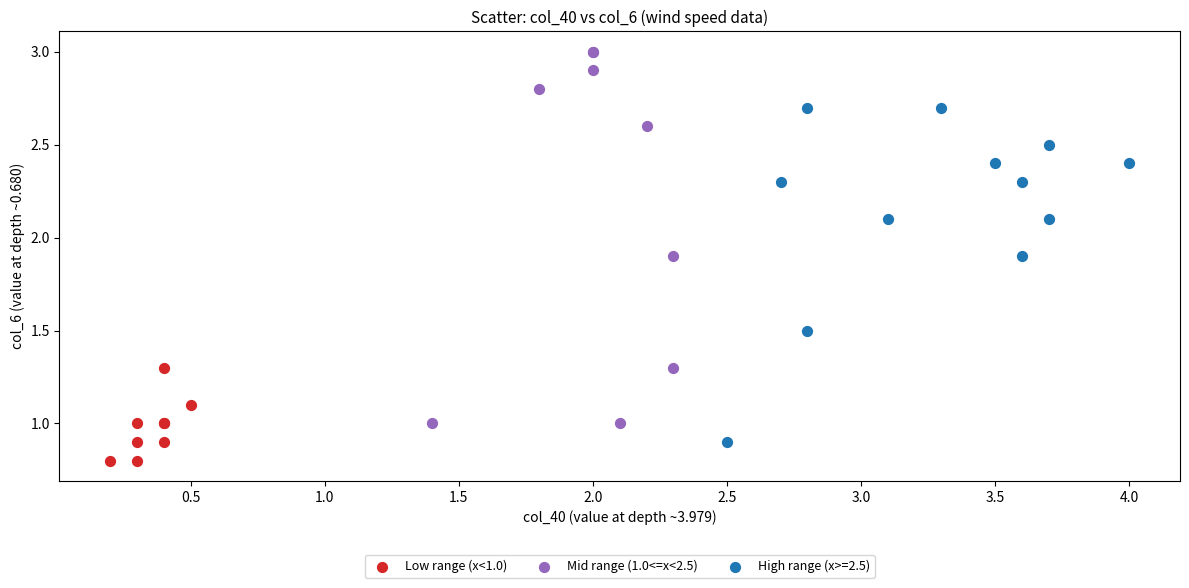

Which series has the largest Y range (max minus min)?

Mid range (1.0<=x<2.5)